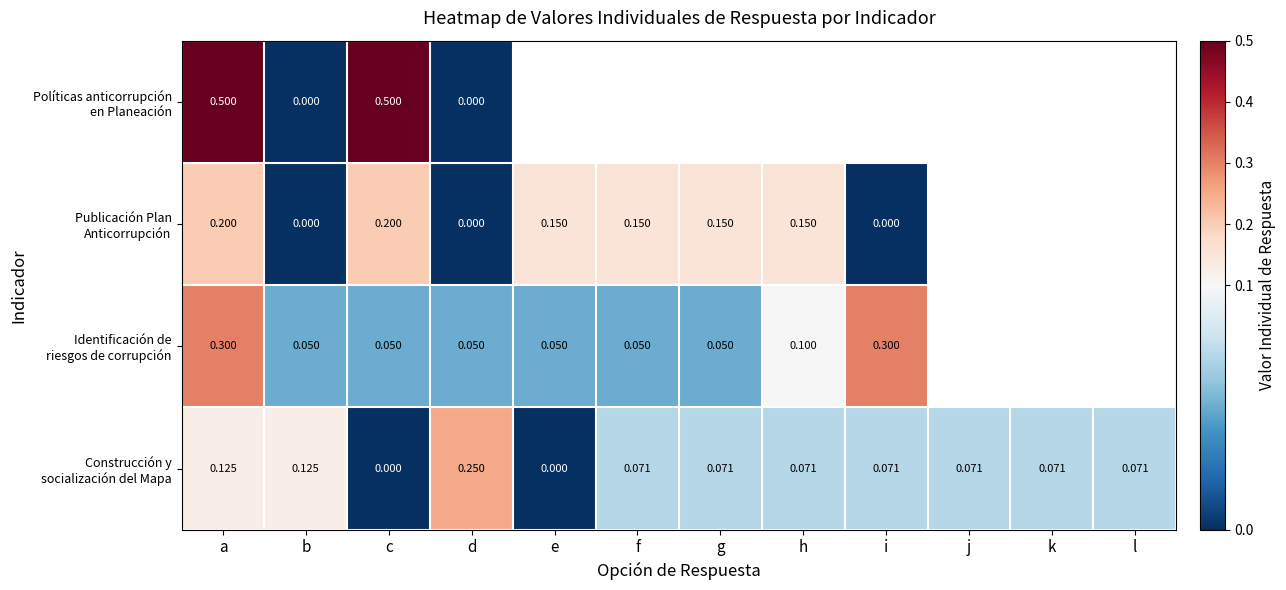

Rank the series at d from lowest to highest value.

Políticas anticorrupción en Planeación, Publicación Plan Anticorrupción, Identificación de riesgos de corrupción, Construcción y socialización del Mapa